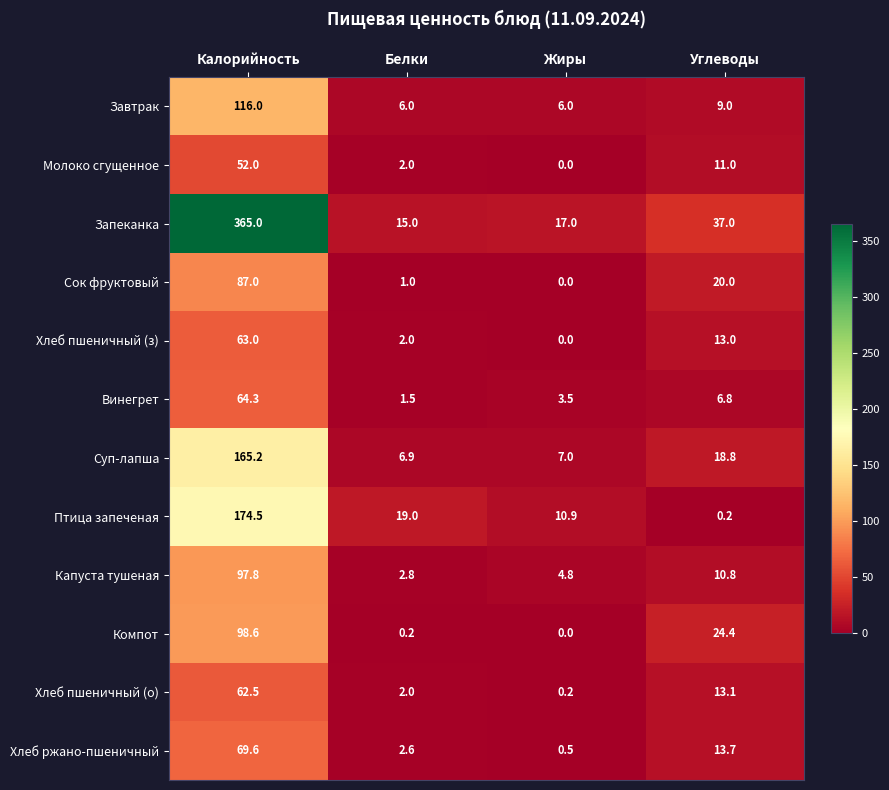

The Хлеб ржано-пшеничный series shows 4.1 at Белки. True or false?

False